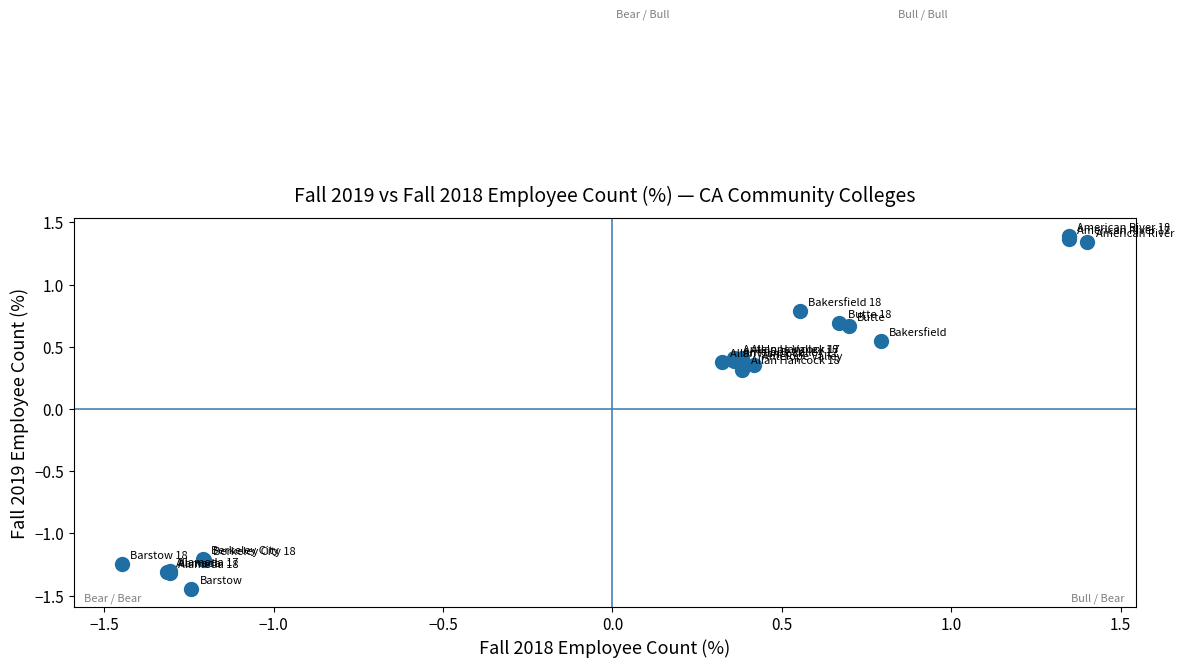

What Y value in the scatter plot is closest to 0?

0.3